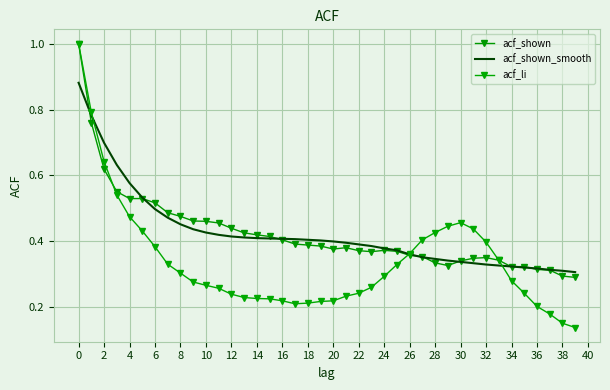

After their last crossing, which series has the higher values: acf_shown_smooth or acf_shown?

acf_shown_smooth